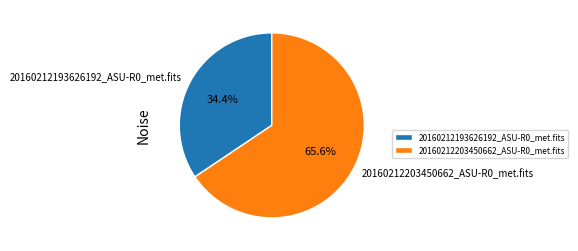

Which category accounts for the majority?

20160212203450662_ASU-R0_met.fits